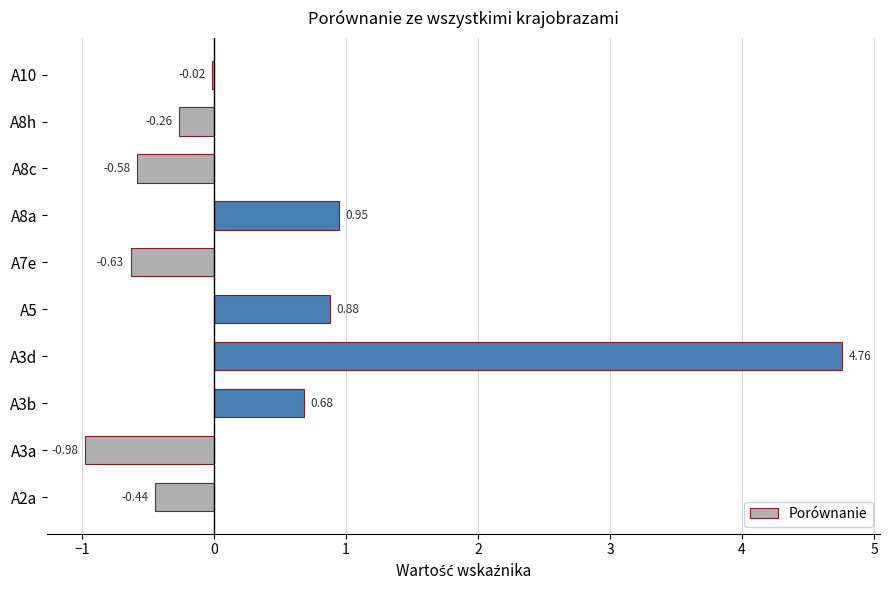

How many series are shown in this chart?

1